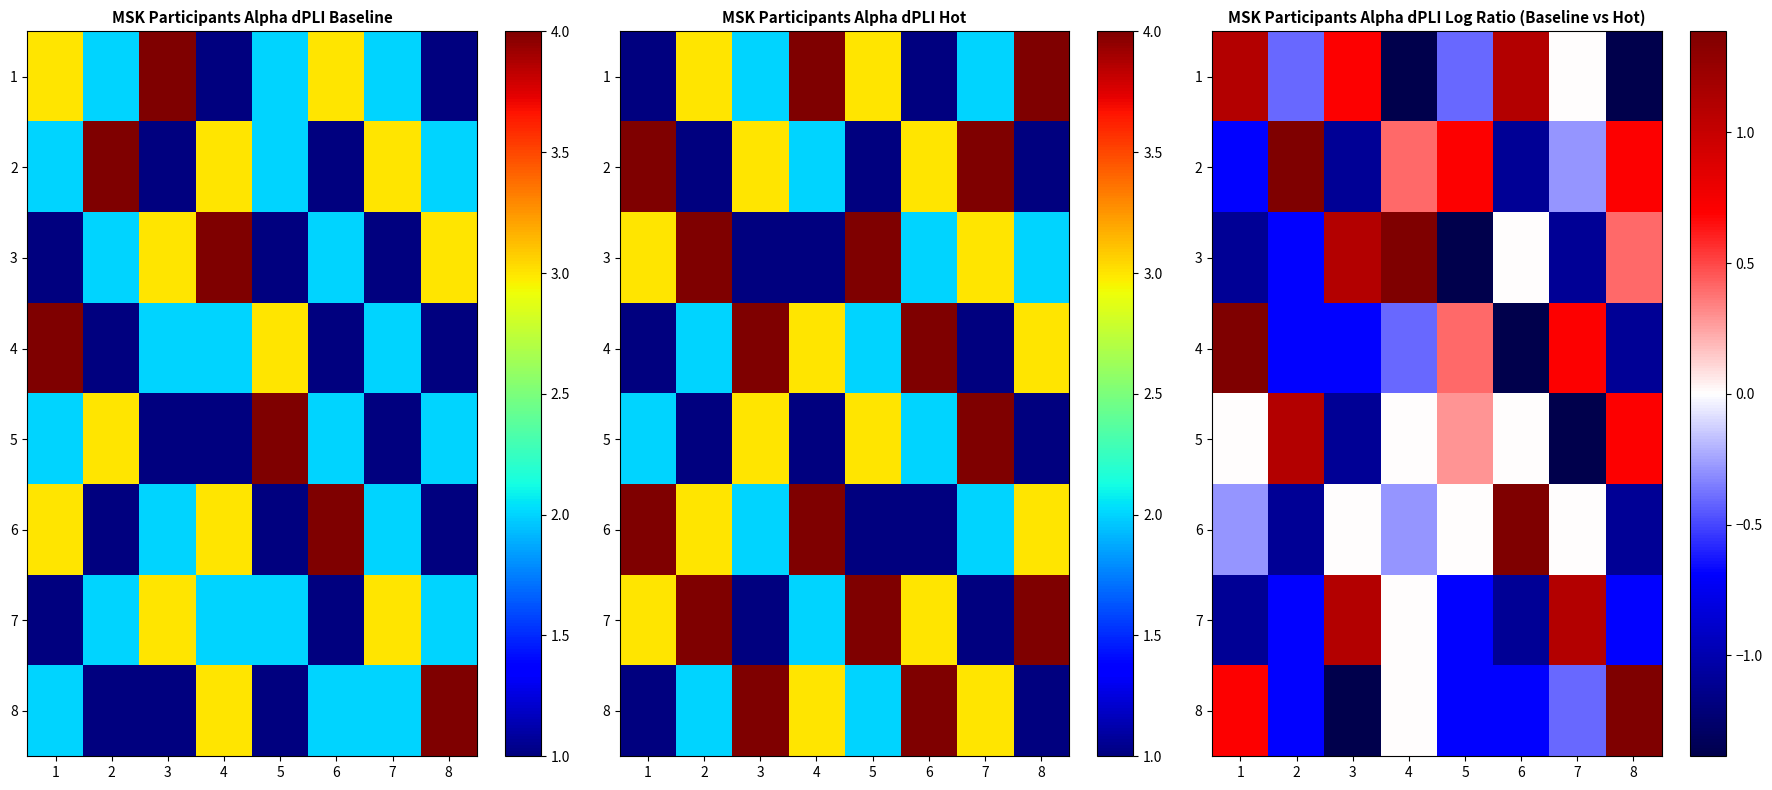

Is the value of 2 at 2 greater than the value of 3 at 3?

Yes